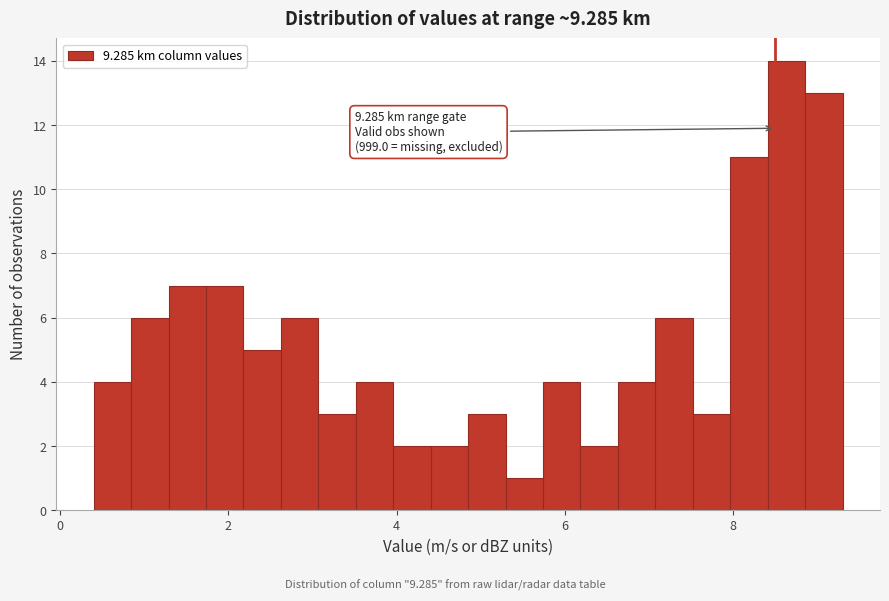

Around what value on the x-axis is the tallest bar? Give the approximate position of its centre, as read against the axis.

8.6